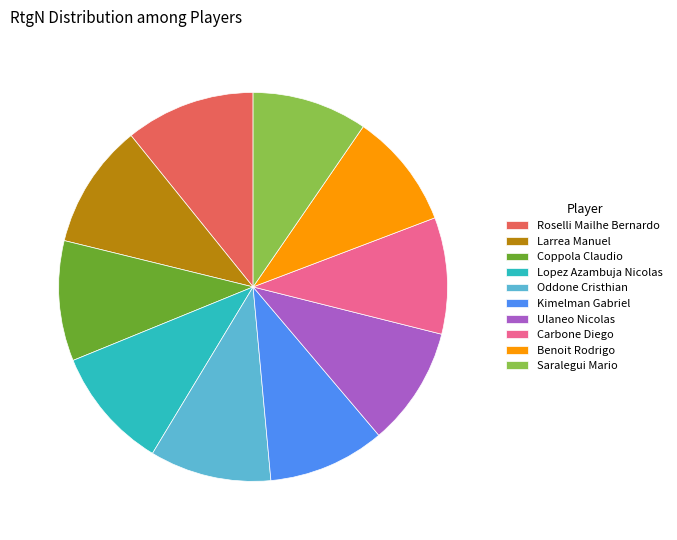

Is the sum of Saralegui Mario and Coppola Claudio greater than half?

No